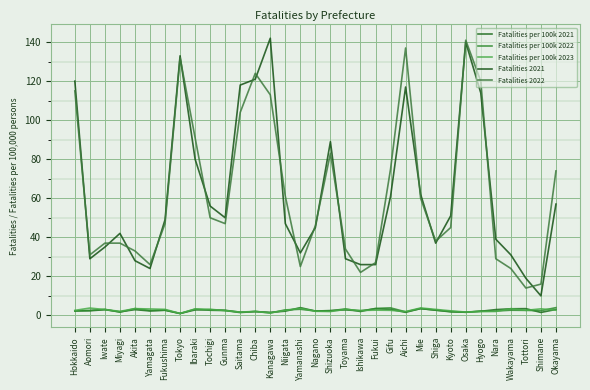

At which label does Fatalities per 100k 2021 reach its peak?

Yamanashi